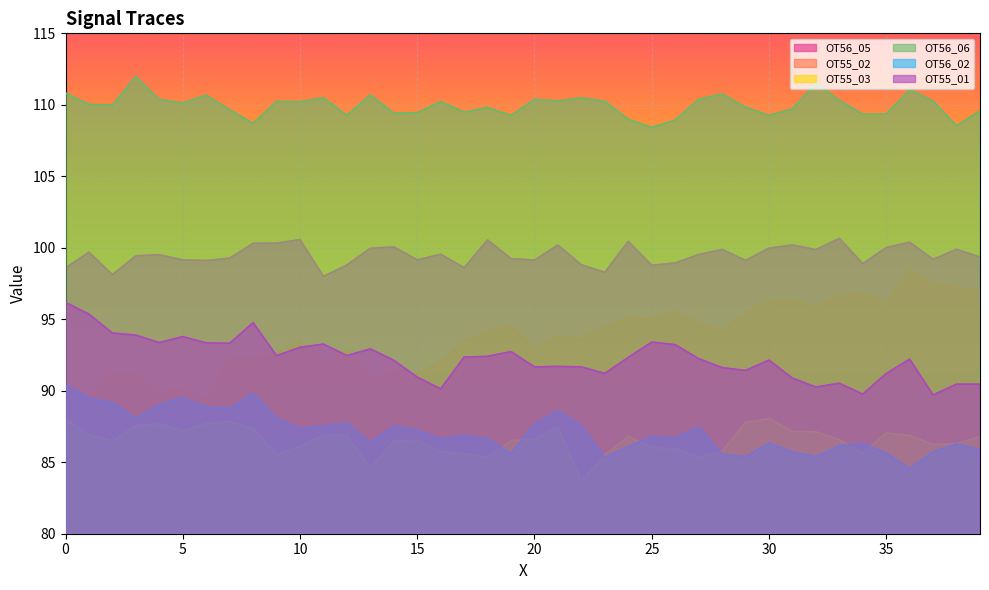

Reading left to right, extract all data points from this chart.

OT56_05: 0=98.6	1=99.7	2=98.1	3=99.4	4=99.5	5=99.2	6=99.1	7=99.3	8=100.3	9=100.3	10=100.6	11=98.0	12=98.8	13=100.0	14=100.1	15=99.2	16=99.5	17=98.6	18=100.5	19=99.2	20=99.1	21=100.2	22=98.8	23=98.3	24=100.5	25=98.8	26=98.9	27=99.5	28=99.9	29=99.1	30=100.0	31=100.2	32=99.9	33=100.7	34=98.9	35=100.0	36=100.4	37=99.2	38=99.9	39=99.3
OT55_02: 0=90.3	1=89.5	2=91.2	3=91.3	4=89.8	5=90.2	6=89.3	7=92.4	8=92.3	9=92.6	10=93.5	11=91.9	12=92.8	13=90.8	14=91.4	15=91.2	16=92.0	17=93.4	18=94.2	19=94.5	20=93.0	21=93.8	22=93.6	23=94.5	24=95.0	25=95.0	26=95.5	27=94.7	28=94.2	29=95.4	30=96.3	31=96.4	32=95.9	33=96.7	34=96.9	35=96.2	36=98.5	37=97.5	38=97.3	39=97.0
OT55_03: 0=88.0	1=86.9	2=86.5	3=87.6	4=87.7	5=87.2	6=87.7	7=87.8	8=87.4	9=85.5	10=86.1	11=86.9	12=86.9	13=84.6	14=86.5	15=86.5	16=85.7	17=85.6	18=85.3	19=86.5	20=86.6	21=87.5	22=83.6	23=85.5	24=86.8	25=86.0	26=85.9	27=85.3	28=85.8	29=87.8	30=88.1	31=87.2	32=87.1	33=86.6	34=85.6	35=87.0	36=86.9	37=86.2	38=86.3	39=86.8
OT56_06: 0=110.8	1=110.0	2=110.0	3=112.0	4=110.4	5=110.1	6=110.7	7=109.7	8=108.7	9=110.2	10=110.2	11=110.5	12=109.3	13=110.7	14=109.4	15=109.4	16=110.2	17=109.5	18=109.8	19=109.3	20=110.4	21=110.3	22=110.5	23=110.2	24=109.0	25=108.4	26=108.9	27=110.4	28=110.8	29=109.8	30=109.3	31=109.7	32=111.5	33=110.3	34=109.3	35=109.3	36=111.1	37=110.3	38=108.5	39=109.6
OT56_02: 0=90.4	1=89.5	2=89.2	3=88.1	4=89.0	5=89.5	6=88.9	7=88.8	8=89.8	9=88.1	10=87.3	11=87.5	12=87.7	13=86.4	14=87.5	15=87.2	16=86.6	17=86.9	18=86.6	19=85.6	20=87.7	21=88.6	22=87.5	23=85.3	24=86.1	25=86.8	26=86.7	27=87.5	28=85.6	29=85.4	30=86.3	31=85.7	32=85.4	33=86.1	34=86.3	35=85.6	36=84.6	37=85.7	38=86.3	39=85.9
OT55_01: 0=96.2	1=95.4	2=94.0	3=93.9	4=93.4	5=93.8	6=93.3	7=93.3	8=94.8	9=92.5	10=93.0	11=93.3	12=92.5	13=92.9	14=92.1	15=91.0	16=90.1	17=92.4	18=92.4	19=92.7	20=91.7	21=91.7	22=91.7	23=91.2	24=92.3	25=93.4	26=93.2	27=92.2	28=91.6	29=91.4	30=92.1	31=90.9	32=90.3	33=90.5	34=89.8	35=91.2	36=92.2	37=89.7	38=90.5	39=90.5